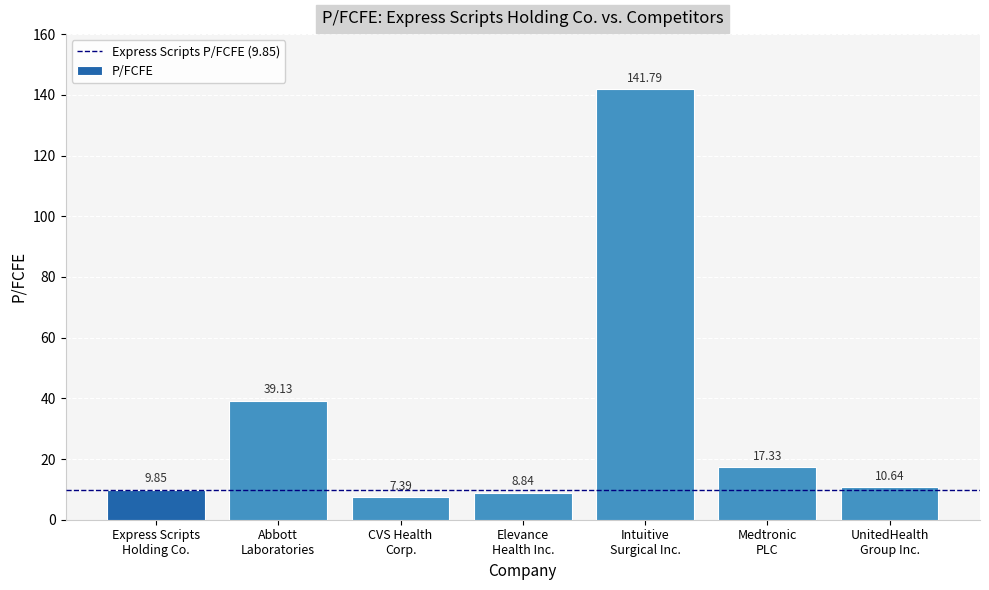

What is the difference between the values at Intuitive
Surgical Inc. and Abbott
Laboratories?

102.7